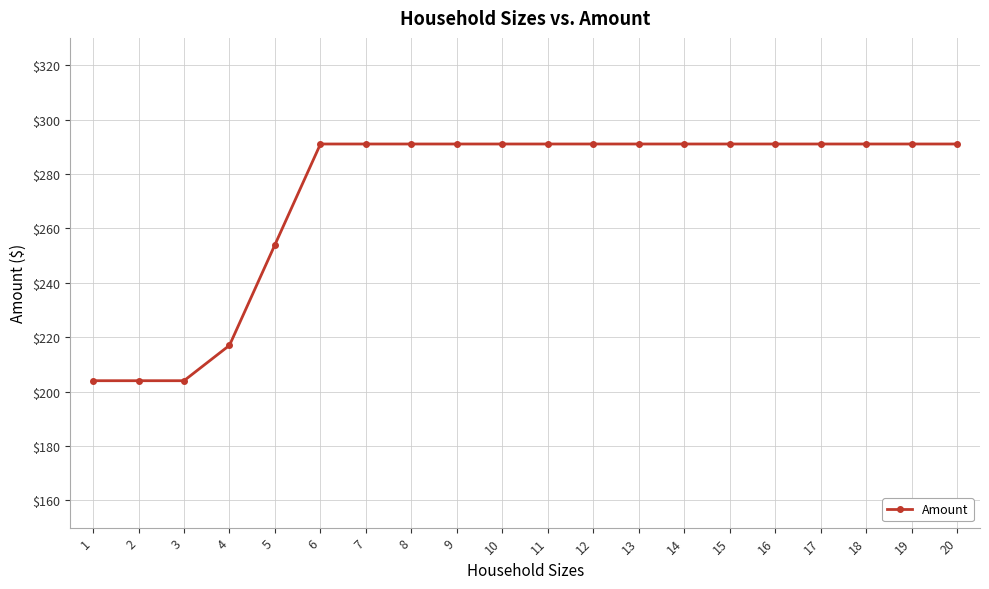

Which has a higher value, 2 or 8?

8